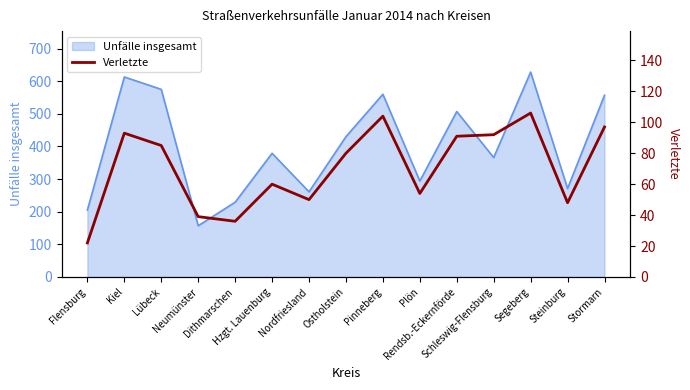

Which has a higher value, Schleswig-Flensburg or Dithmarschen?

Schleswig-Flensburg